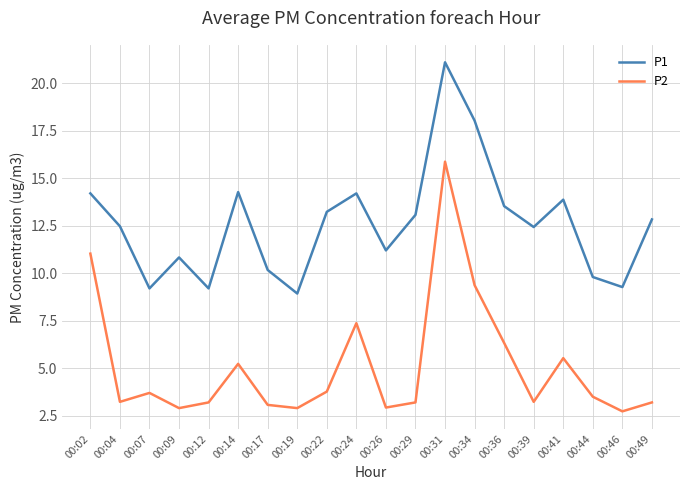

What is the minimum value for P2?

2.7